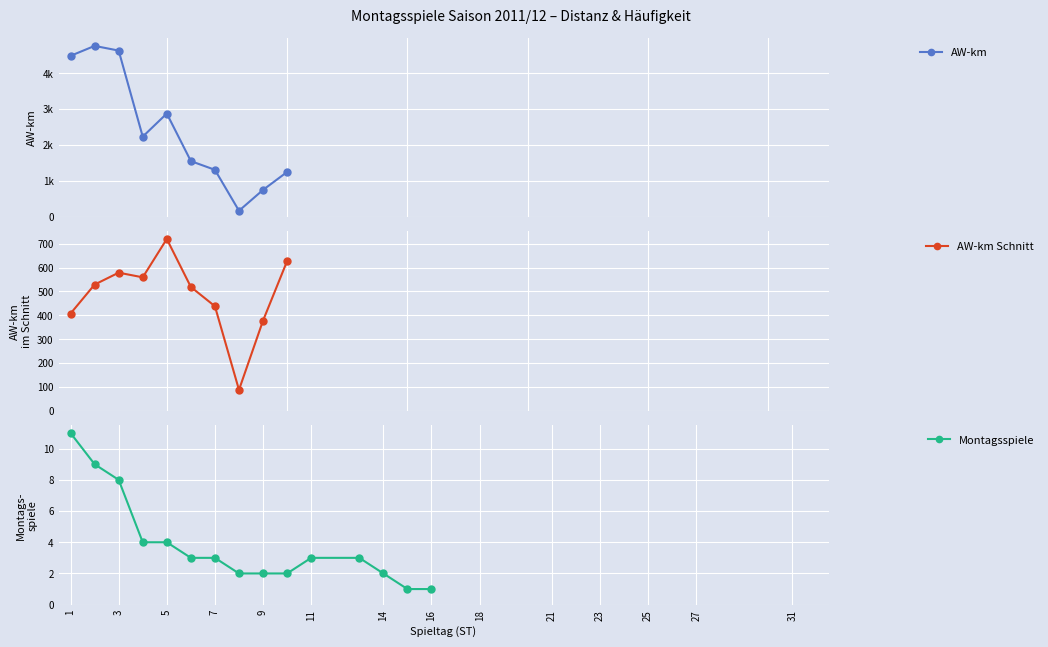

Which series has the largest range (max minus min)?

AW-km